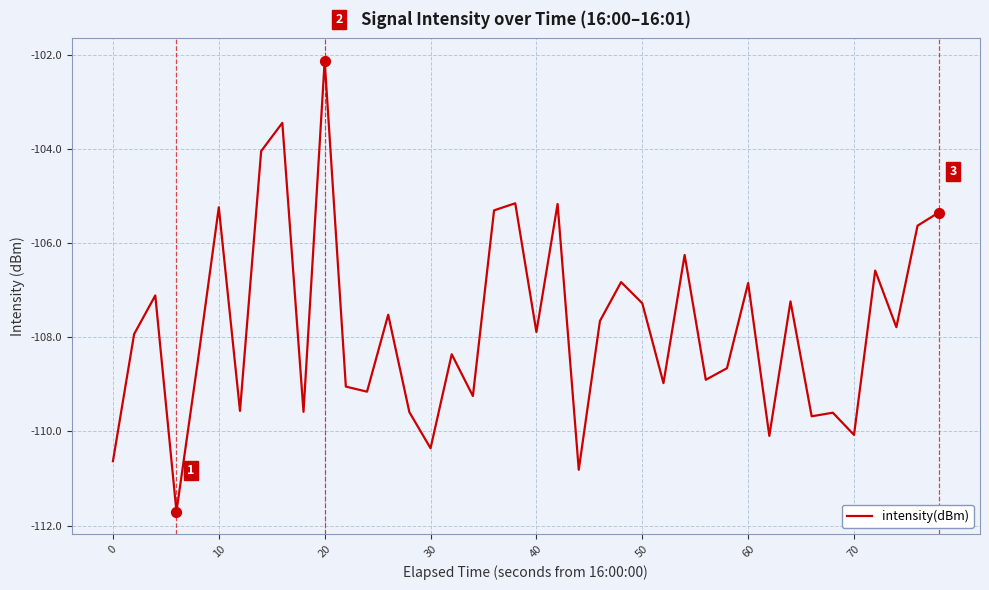

What is the smallest value displayed?

-111.7